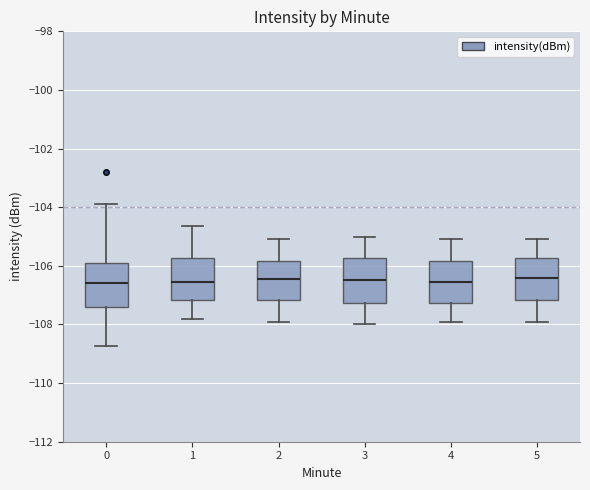

Reading left to right, transcribe this box plot: for each box, give where its median line is, the range the box spans, and where its two whiskers end, as read against the y-axis. The values are not printed on the chart, so give them approximately, as read against the axis.

0: median -106.6, box -107.4 to -105.8, whiskers -108.8 to -103.8
1: median -106.6, box -107.2 to -105.8, whiskers -107.8 to -104.6
2: median -106.4, box -107.2 to -105.8, whiskers -107.8 to -105.0
3: median -106.4, box -107.2 to -105.8, whiskers -108.0 to -105.0
4: median -106.6, box -107.2 to -105.8, whiskers -107.8 to -105.0
5: median -106.4, box -107.2 to -105.8, whiskers -107.8 to -105.0